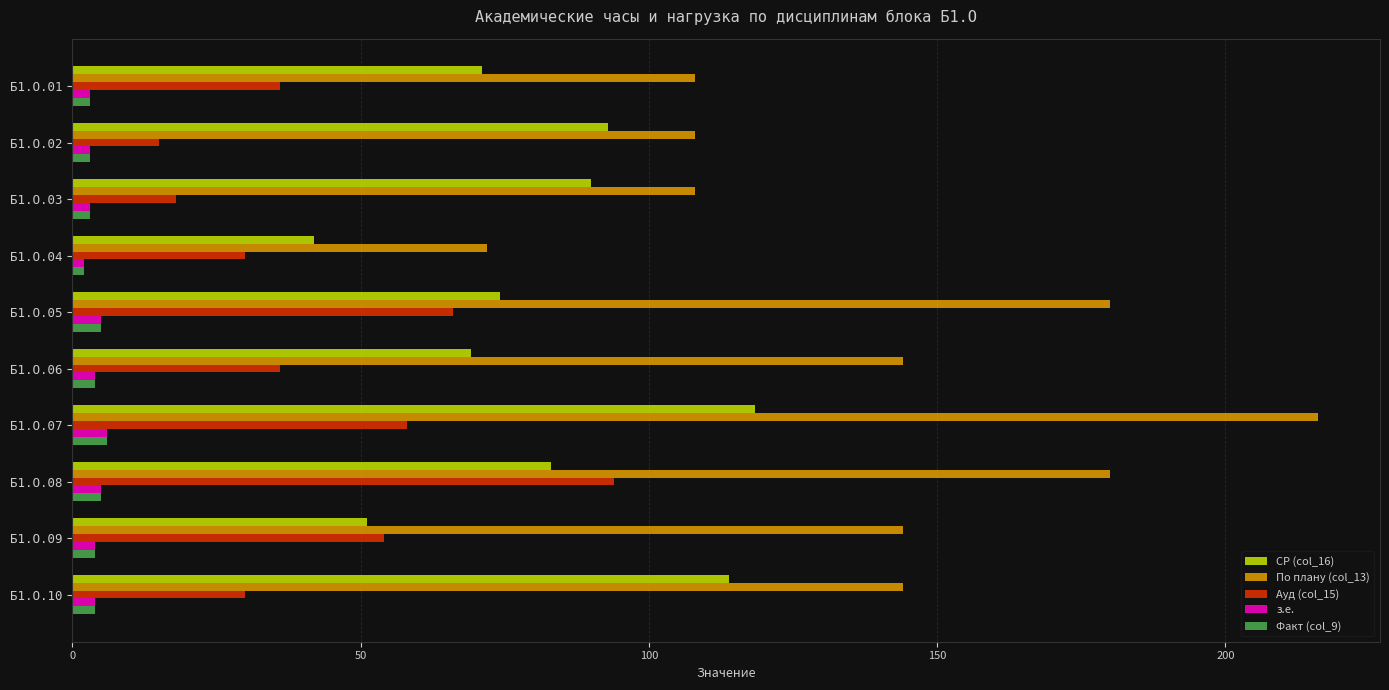

Which series has the largest total across all categories?

По плану (col_13)